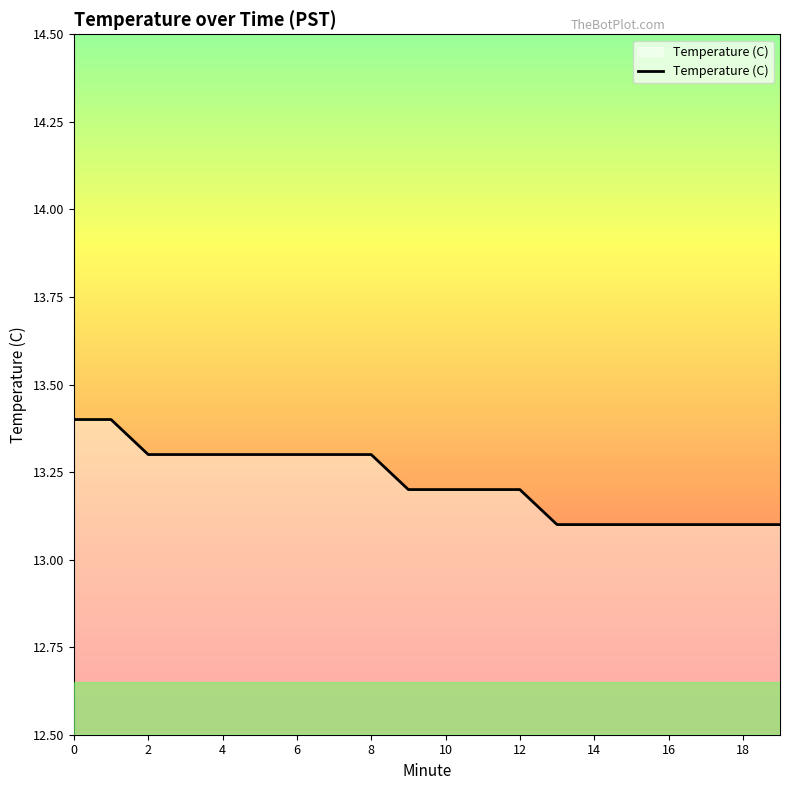

What is the difference between the maximum and minimum values?

0.3